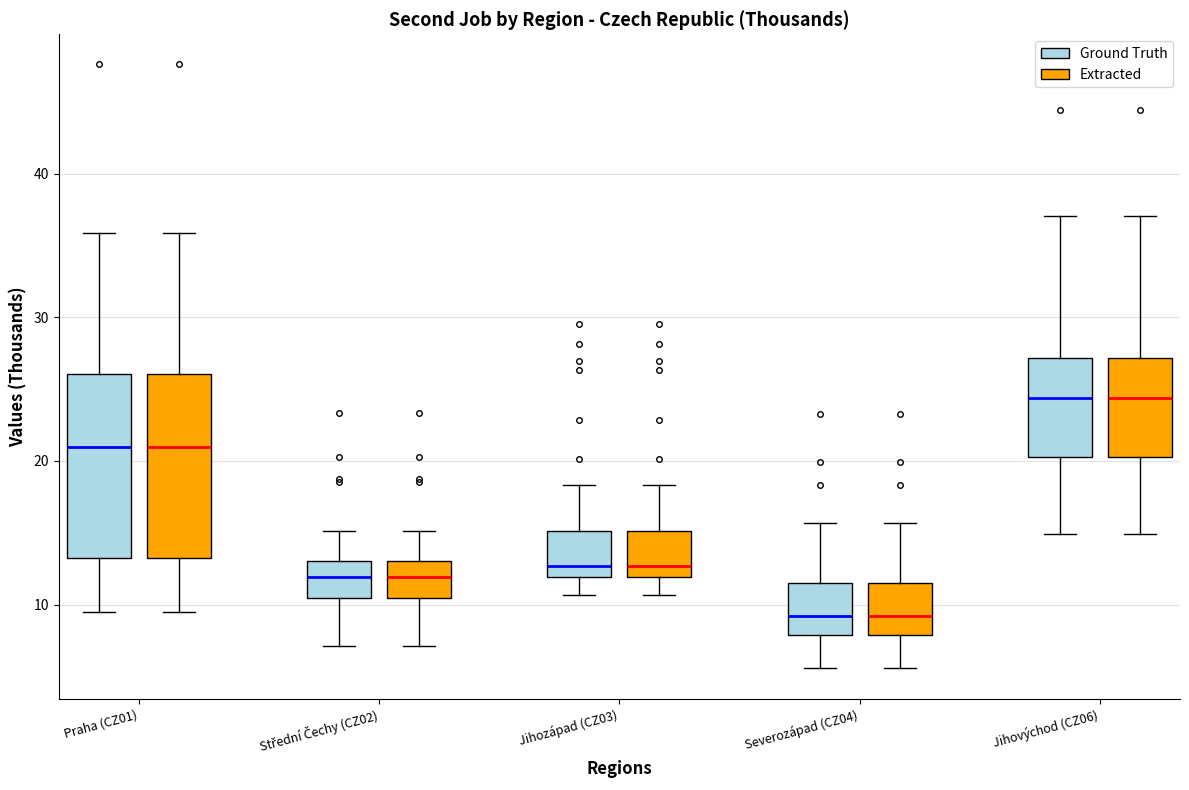

Reading left to right, read every box against the y-axis: the position of its median line, the range the box covers, and the ends of its whiskers. The values are not printed on the chart, so give them approximately, as read against the axis.

Praha (CZ01) (Ground Truth): median 21, box 13 to 26, whiskers 9 to 36
Praha (CZ01) (Extracted): median 21, box 13 to 26, whiskers 9 to 36
Střední Čechy (CZ02) (Ground Truth): median 12, box 10 to 13, whiskers 7 to 15
Střední Čechy (CZ02) (Extracted): median 12, box 10 to 13, whiskers 7 to 15
Jihozápad (CZ03) (Ground Truth): median 13, box 12 to 15, whiskers 11 to 18
Jihozápad (CZ03) (Extracted): median 13, box 12 to 15, whiskers 11 to 18
Severozápad (CZ04) (Ground Truth): median 9, box 8 to 11, whiskers 6 to 16
Severozápad (CZ04) (Extracted): median 9, box 8 to 11, whiskers 6 to 16
Jihovýchod (CZ06) (Ground Truth): median 24, box 20 to 27, whiskers 15 to 37
Jihovýchod (CZ06) (Extracted): median 24, box 20 to 27, whiskers 15 to 37